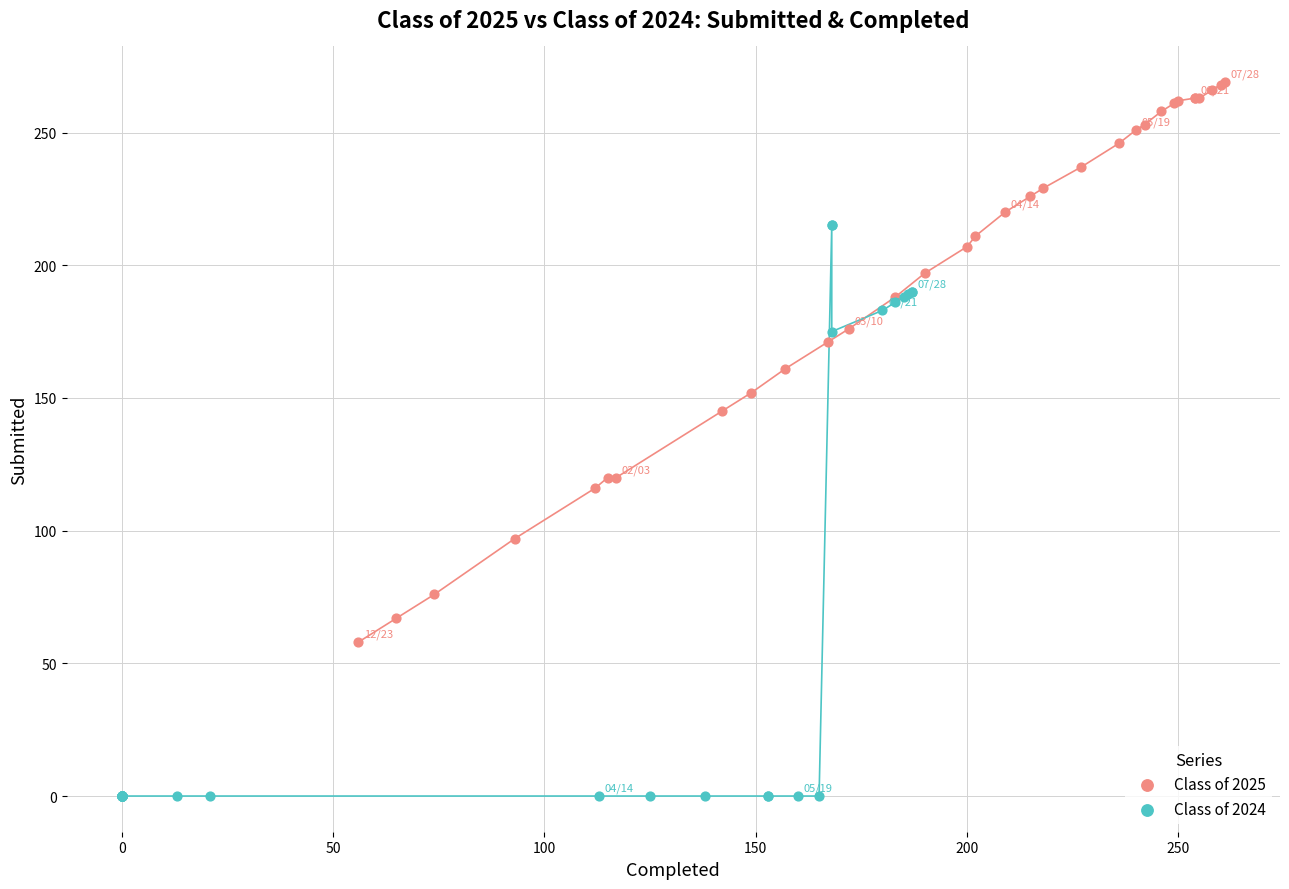

Which series contains the lowest Y value?

Class of 2024